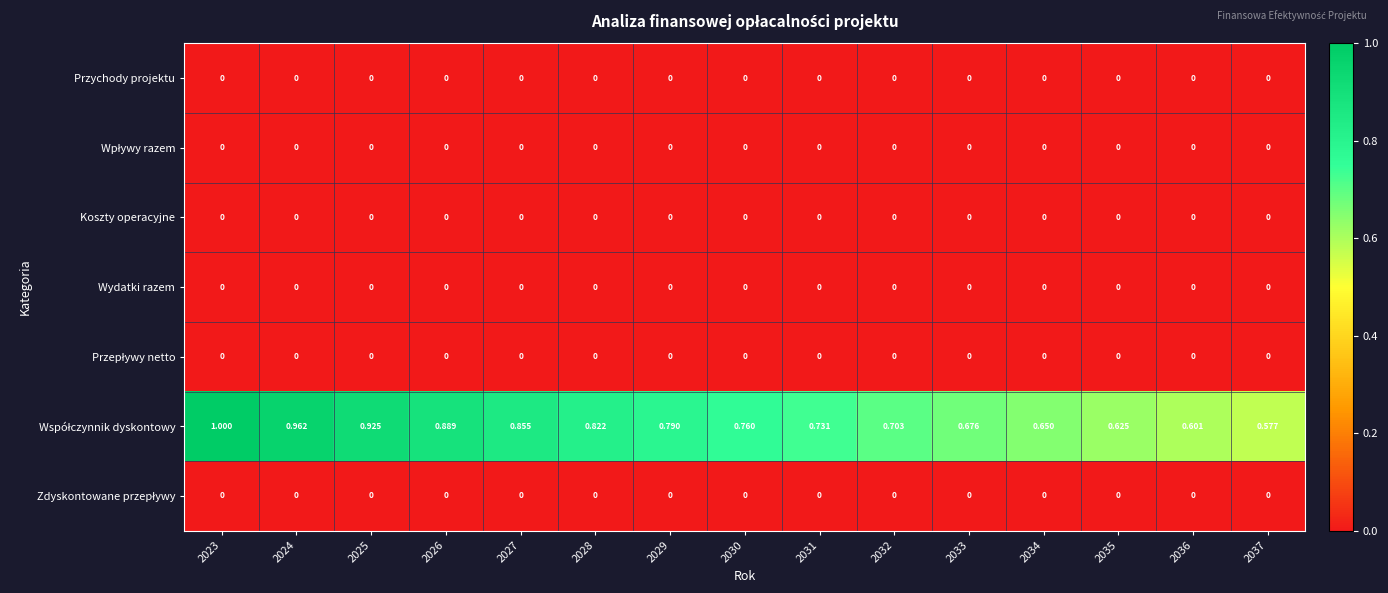

Which series changed the most between 2028 and 2030?

Współczynnik dyskontowy